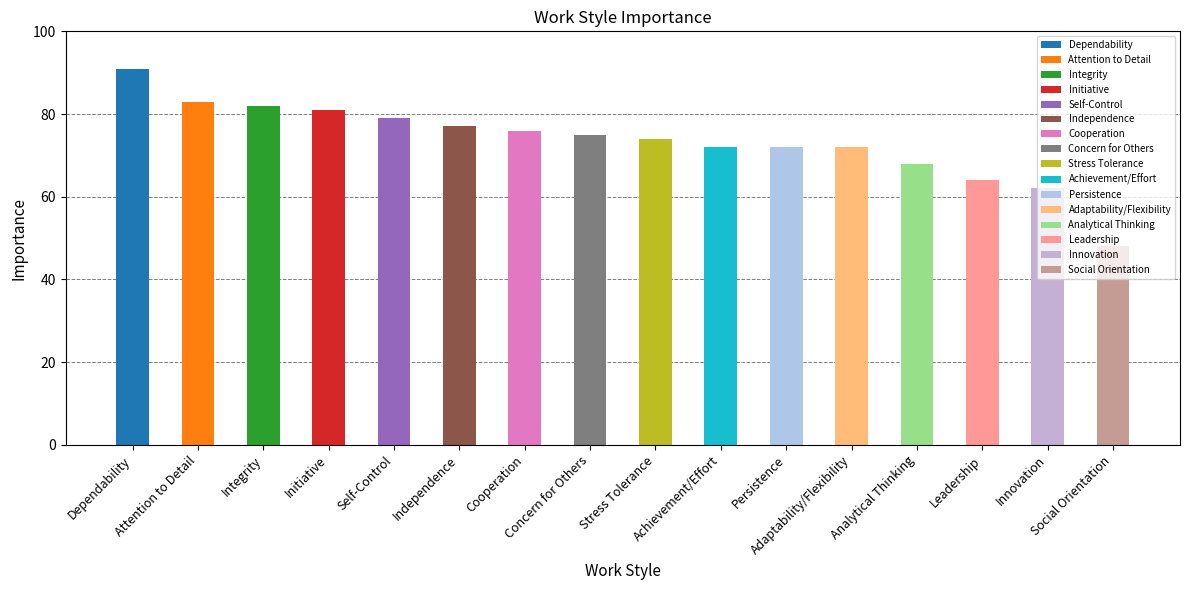

What is the ratio of the value at Social Orientation to the value at Analytical Thinking?

0.7